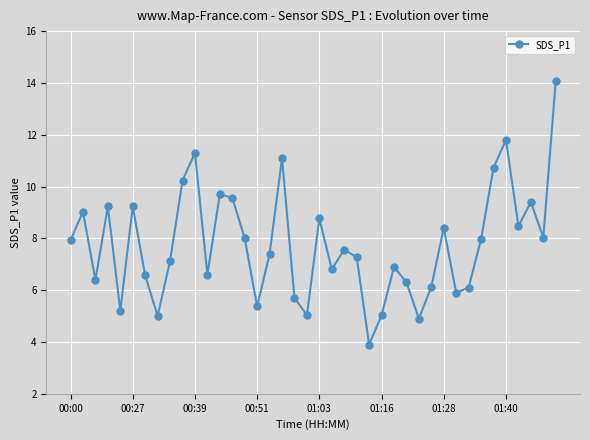

What is the average value?

7.8